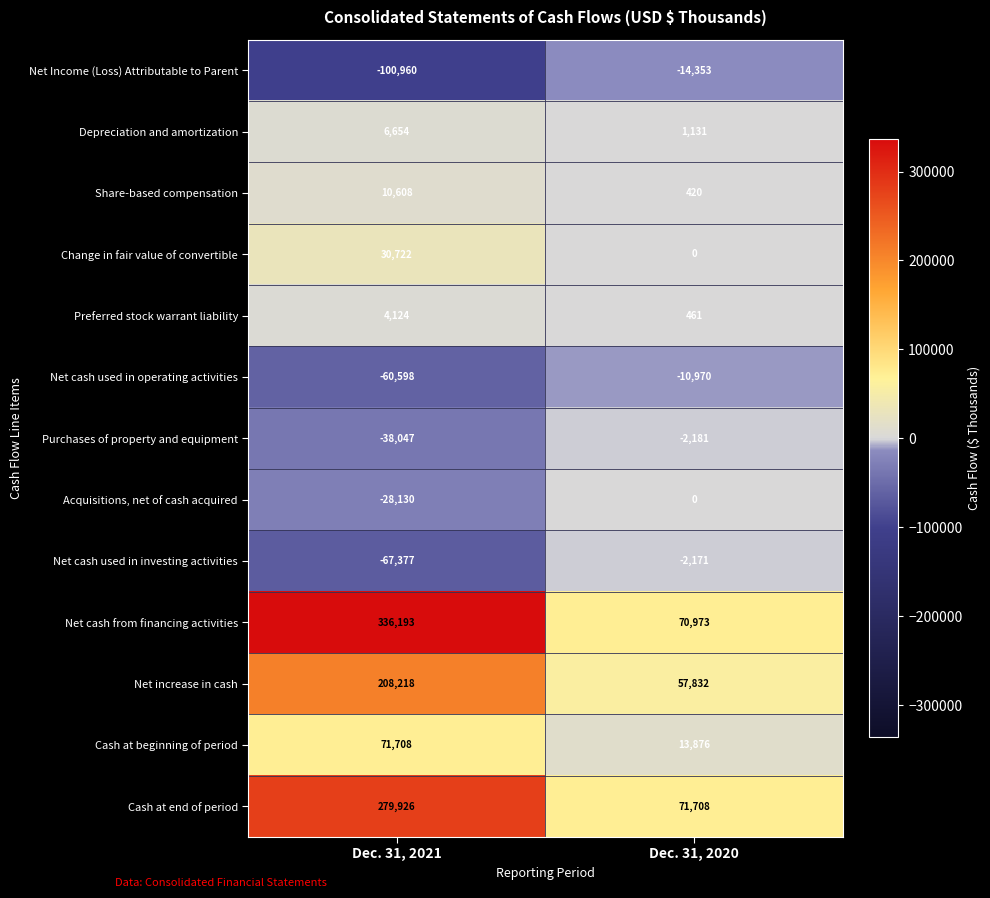

Rank the series at Dec. 31, 2021 from lowest to highest value.

Net Income (Loss) Attributable to Parent, Net cash used in investing activities, Net cash used in operating activities, Purchases of property and equipment, Acquisitions, net of cash acquired, Preferred stock warrant liability, Depreciation and amortization, Share-based compensation, Change in fair value of convertible, Cash at beginning of period, Net increase in cash, Cash at end of period, Net cash from financing activities